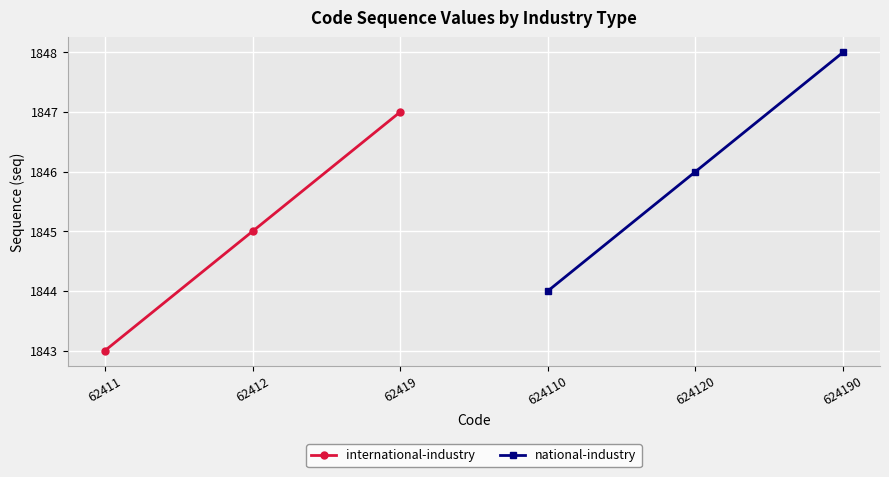

How many lines are shown in the chart?

2